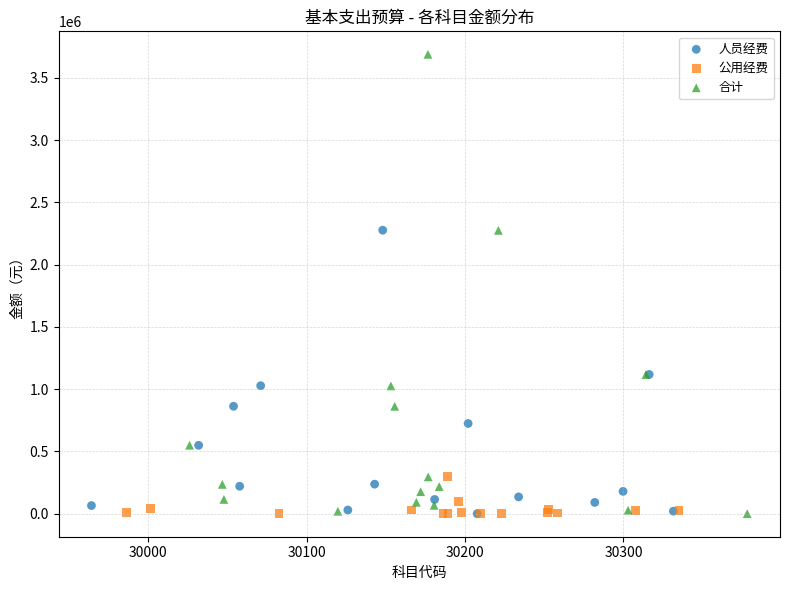

Which series contains the highest Y value?

合计